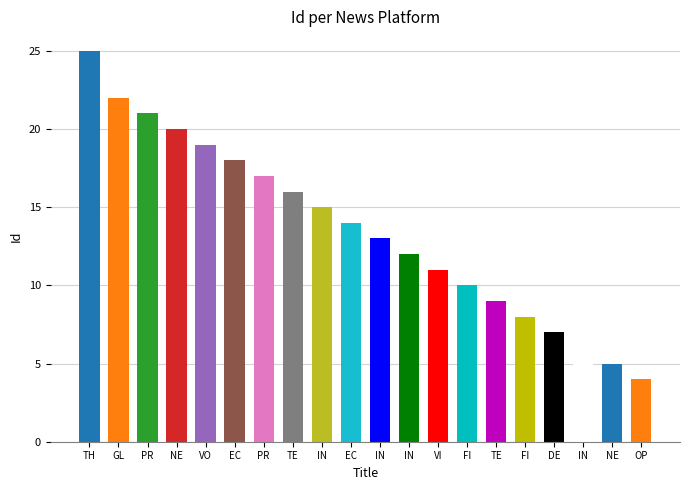

What is the difference between the maximum and second lowest values?

20